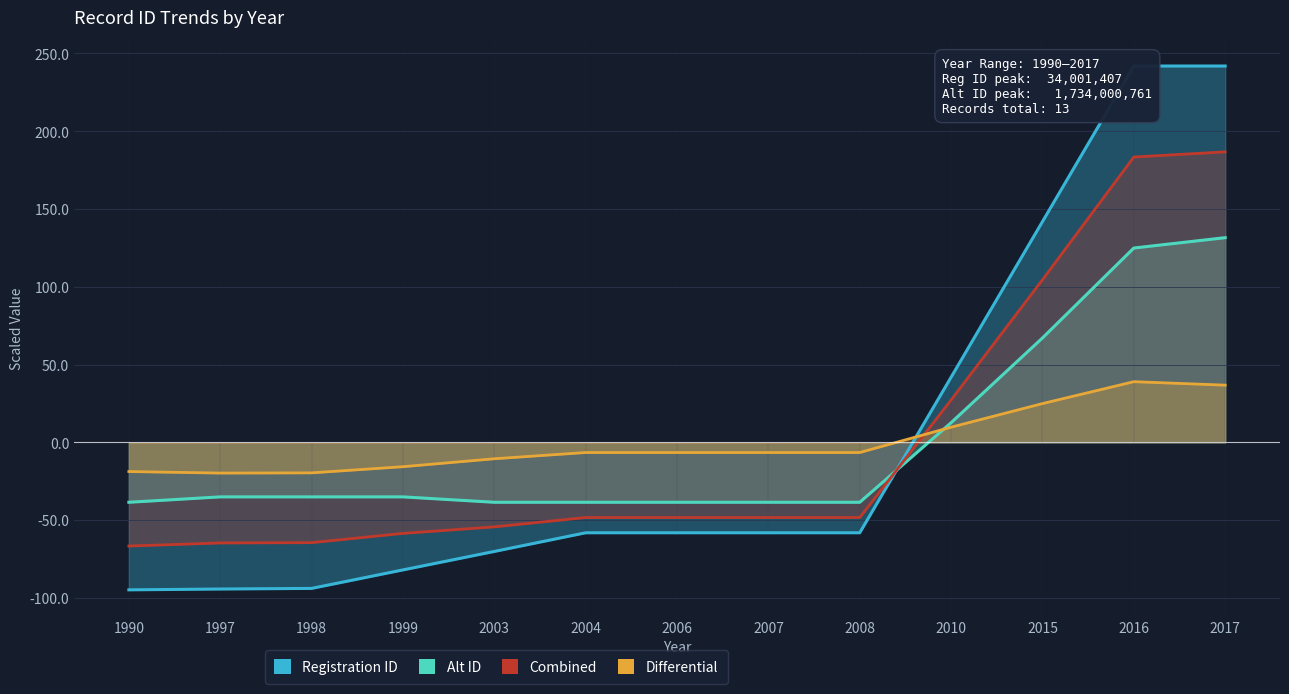

How many intersections are there between Differential and Combined?

1